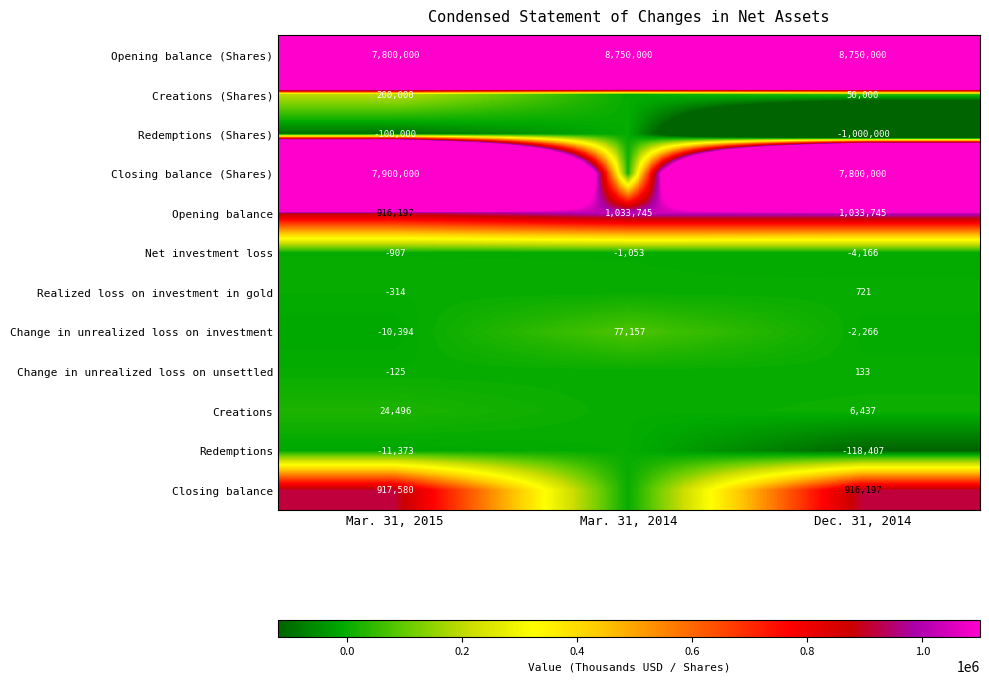

At Mar. 31, 2015, list the series in order from smallest to largest.

Redemptions (Shares), Redemptions, Change in unrealized loss on investment, Net investment loss, Realized loss on investment in gold, Change in unrealized loss on unsettled, Creations, Creations (Shares), Opening balance, Closing balance, Opening balance (Shares), Closing balance (Shares)